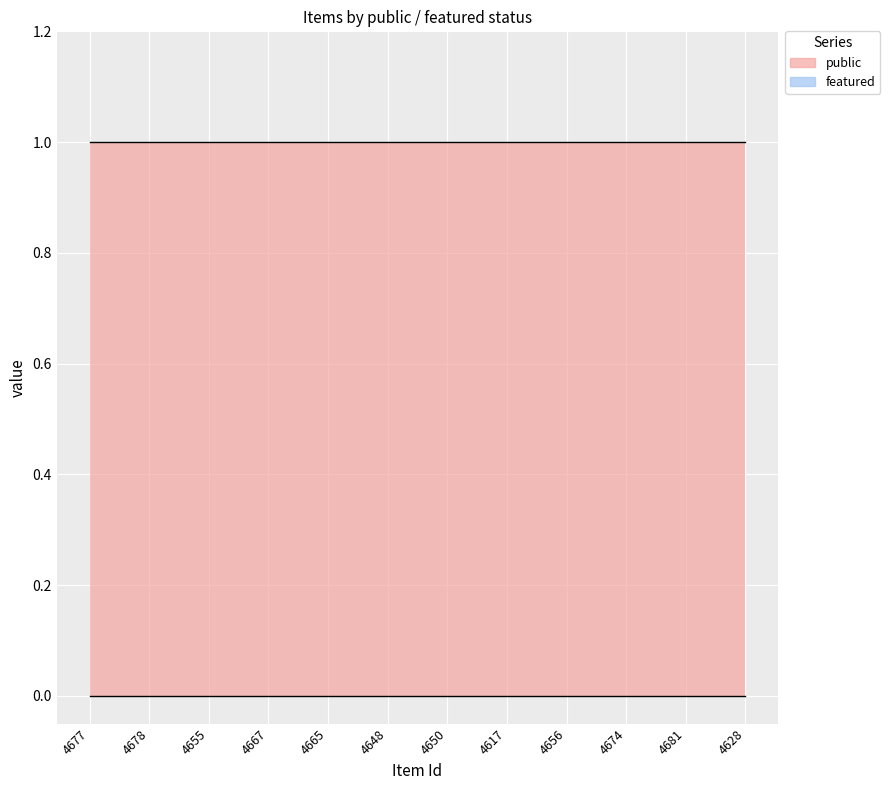

What is the difference between the highest and lowest values at 4650?

1